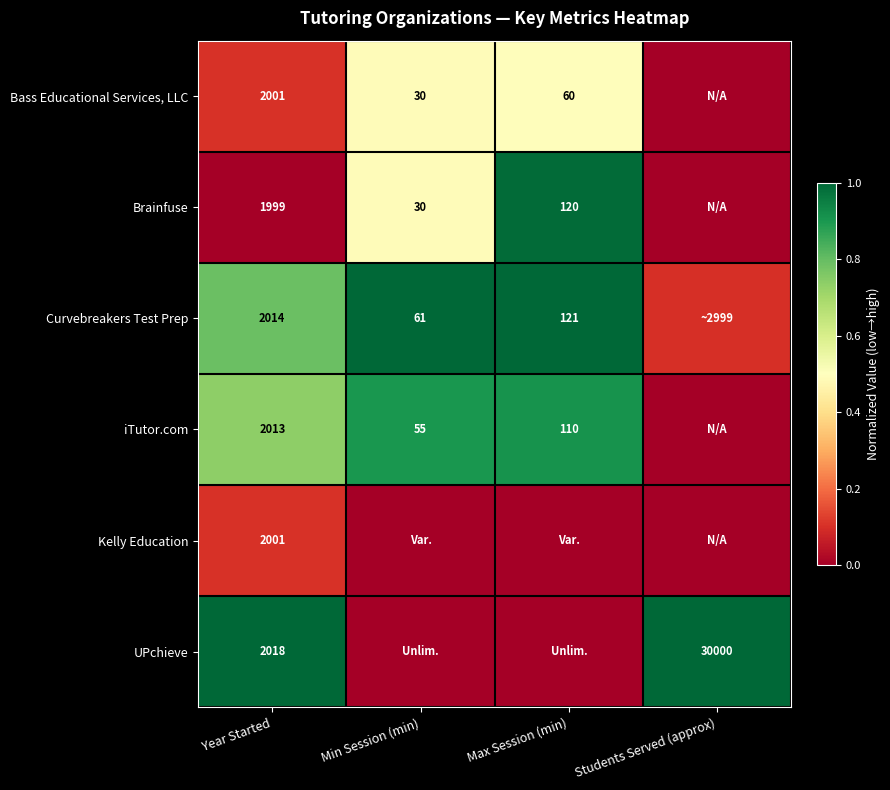

At which label is Bass Educational Services, LLC closest to 0?

Students Served (approx)